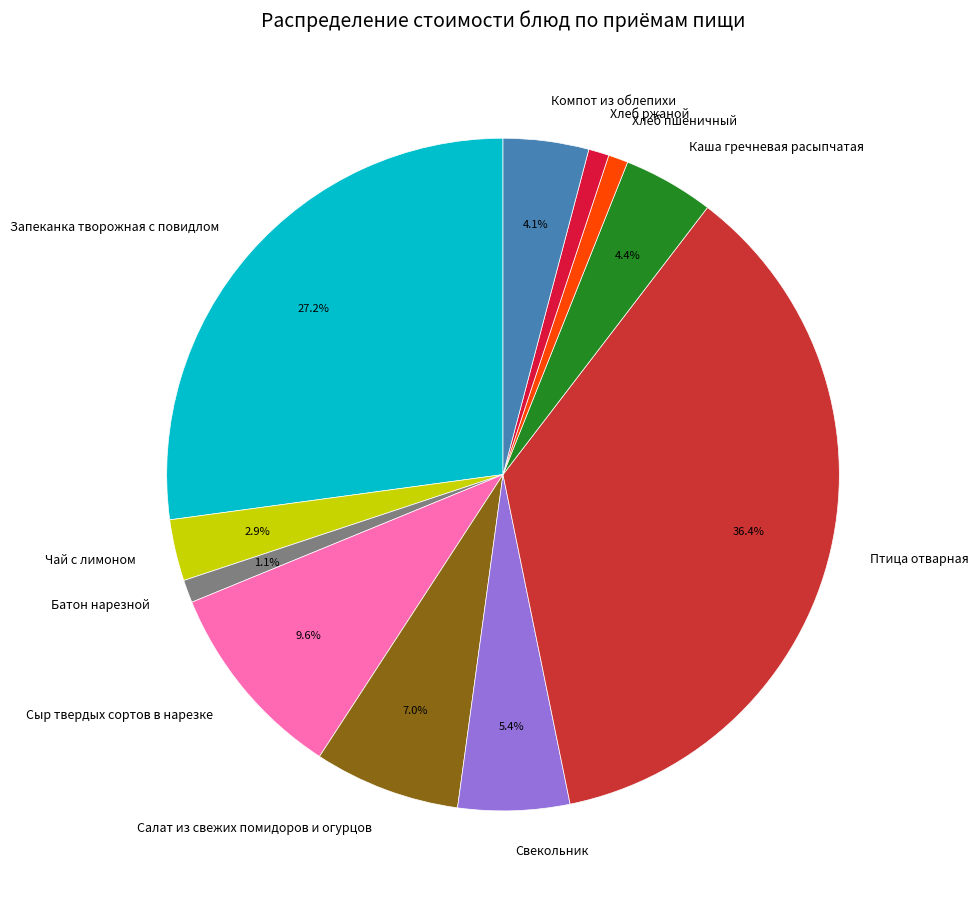

What portion of the pie excludes Птица отварная?

63.6%